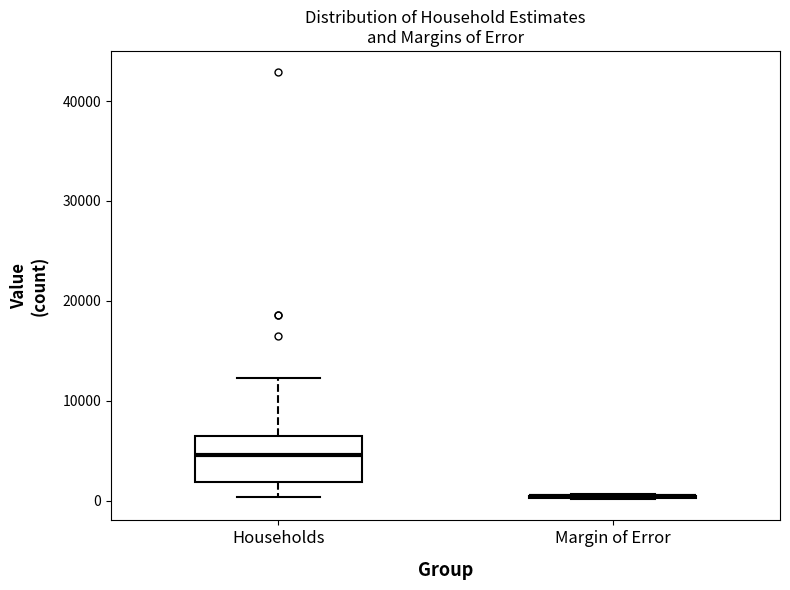

Reading left to right, transcribe this box plot: for each box, give where its median line is, the range the box spans, and where its two whiskers end, as read against the y-axis. The values are not printed on the chart, so give them approximately, as read against the axis.

Households: median 5000, box 2000 to 6000, whiskers 0 to 12000
Margin of Error: box collapsed to a line at 0, whiskers 0 to 1000